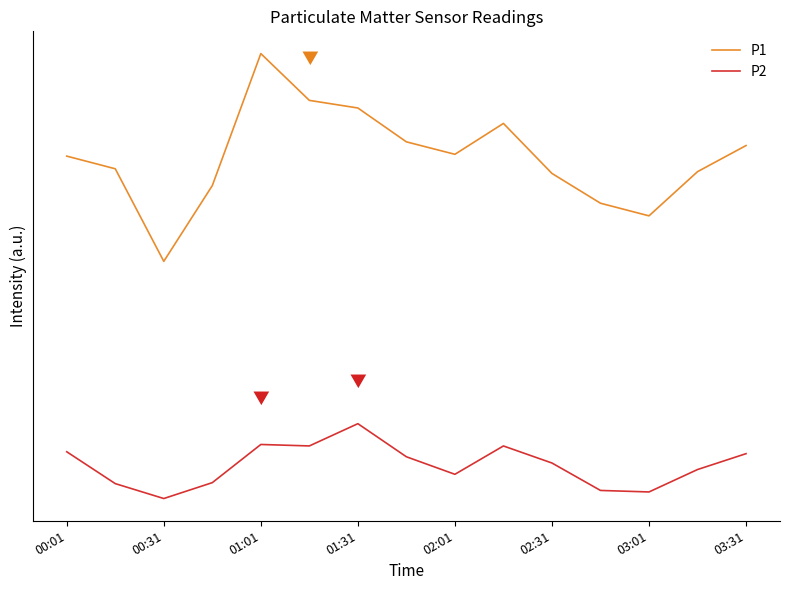

Does the chart have visible grid lines?

No